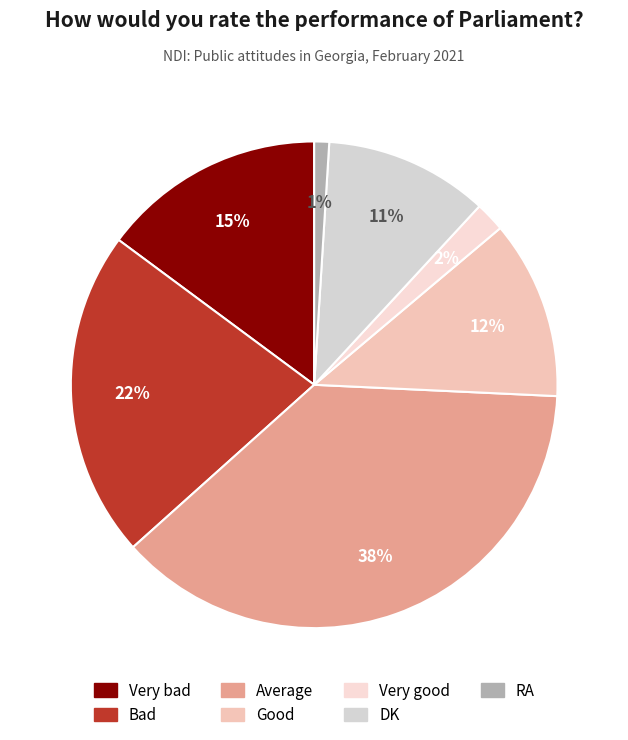

Does DK represent more than half of the total?

No